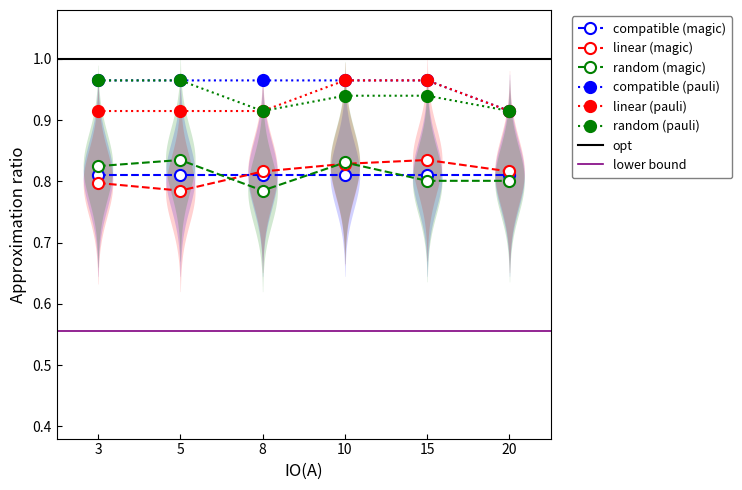

At which category is the sum across all series the highest?

10